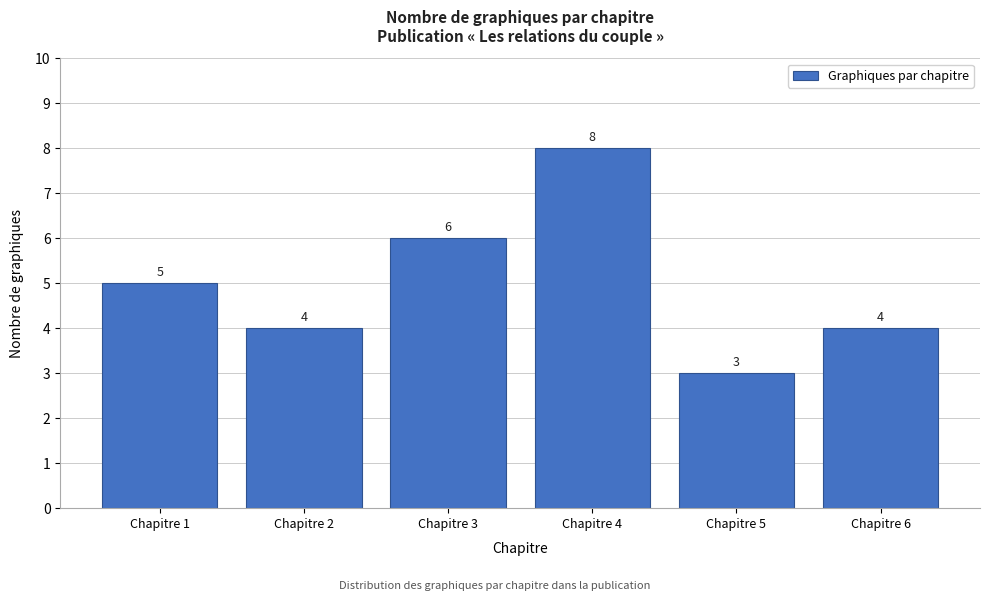

Reading right to left, what are all the values shown in this chart?

Chapitre 6=4	Chapitre 5=3	Chapitre 4=8	Chapitre 3=6	Chapitre 2=4	Chapitre 1=5